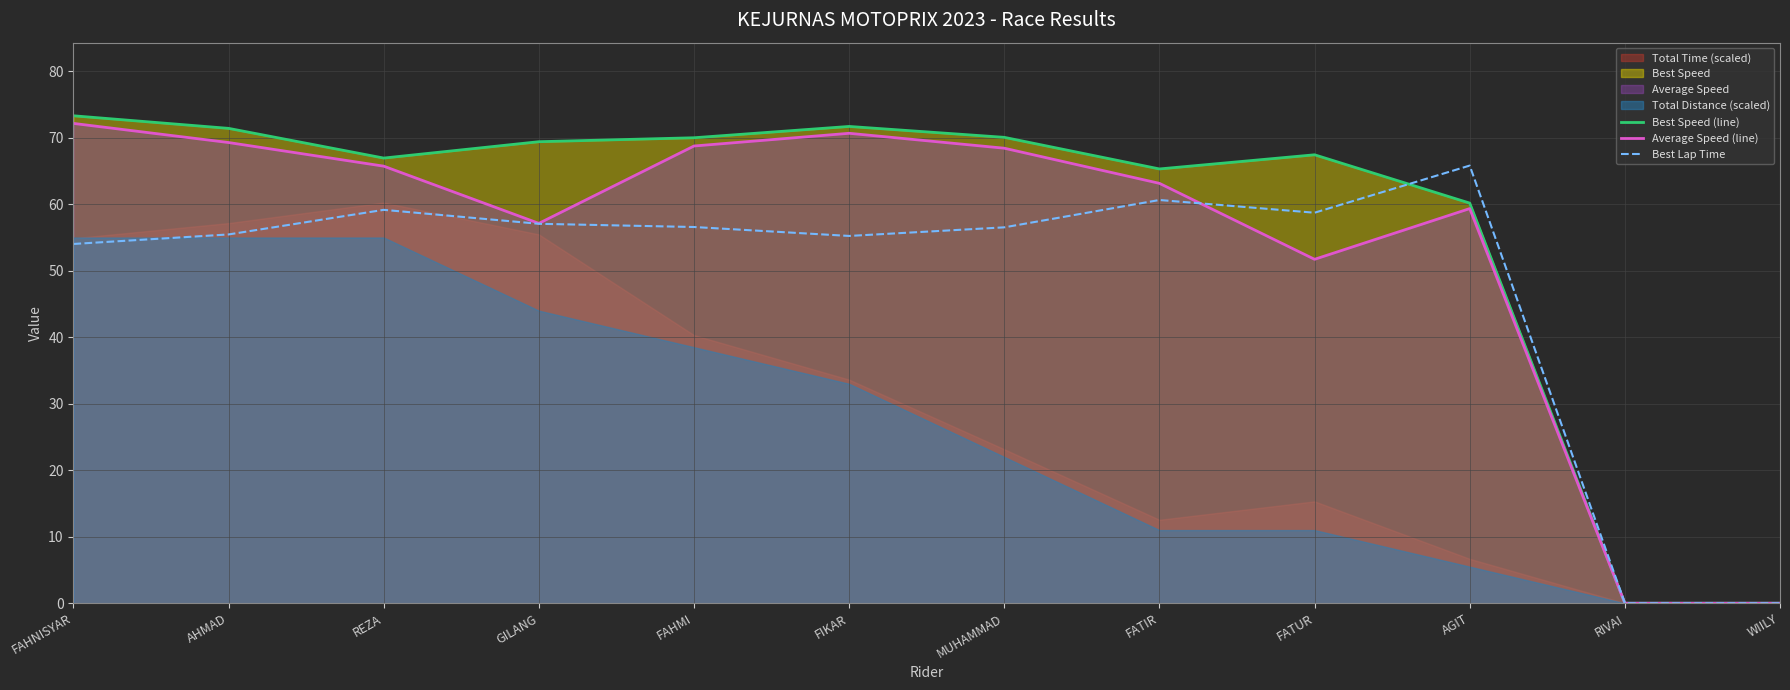

In Best Lap Time, how many points are higher than both neighbors (excluding endpoints)?

3